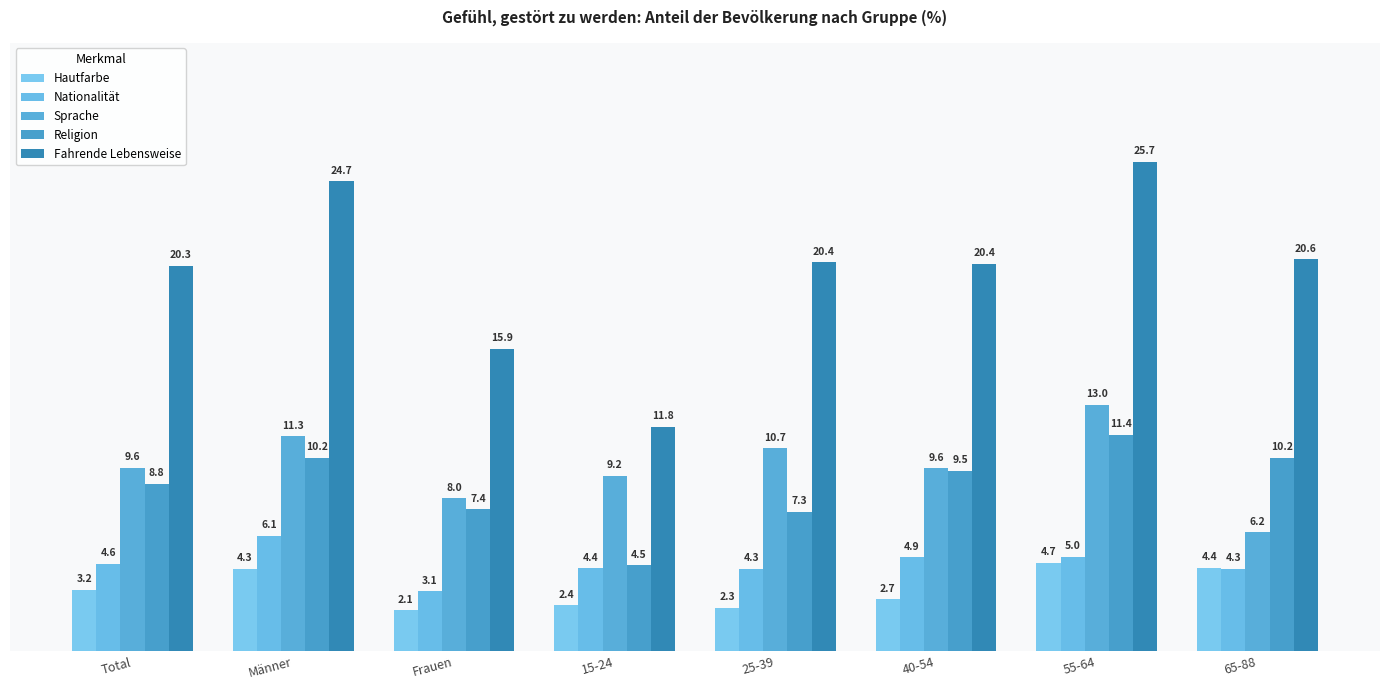

What is the label of the 4th bar from the left?

15-24